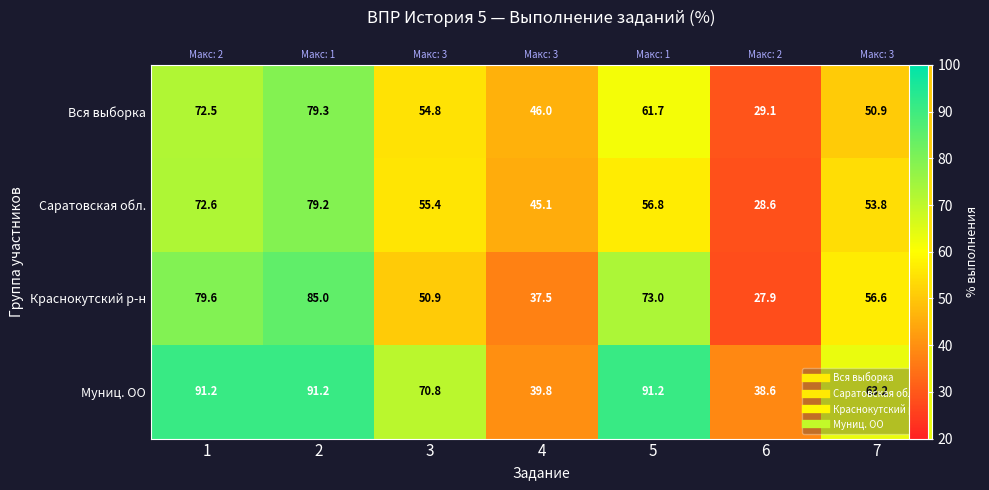

Which category has the lowest value in the Вся выборка series?

6